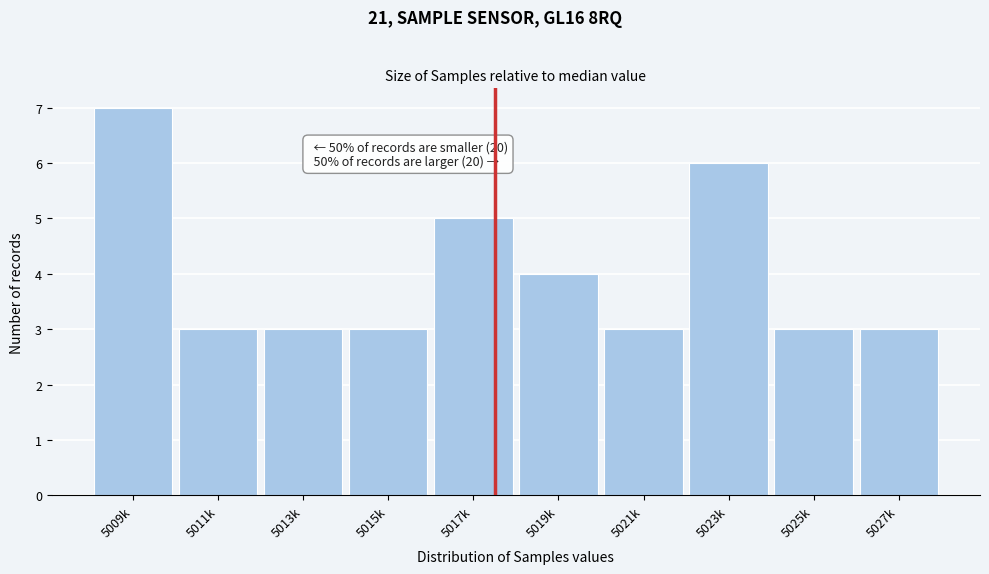

Reading right to left, list all the values displayed in this chart.

5027k=3	5025k=3	5023k=6	5021k=3	5019k=4	5017k=5	5015k=3	5013k=3	5011k=3	5009k=7